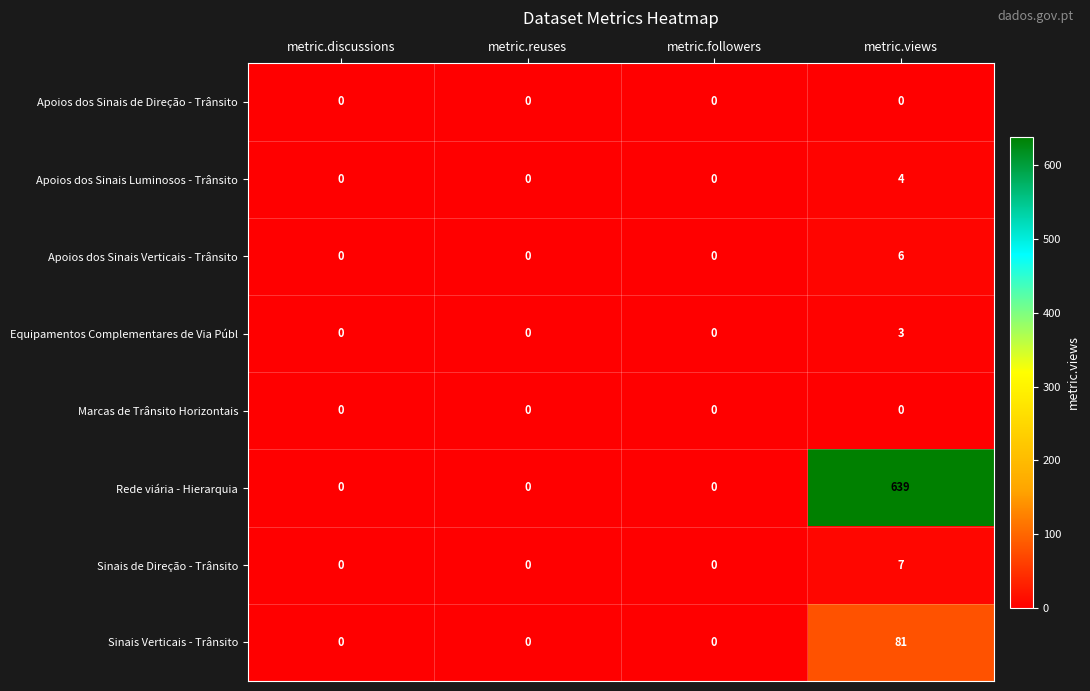

What is the sum of the Sinais Verticais - Trânsito values at metric.views and metric.followers?

81